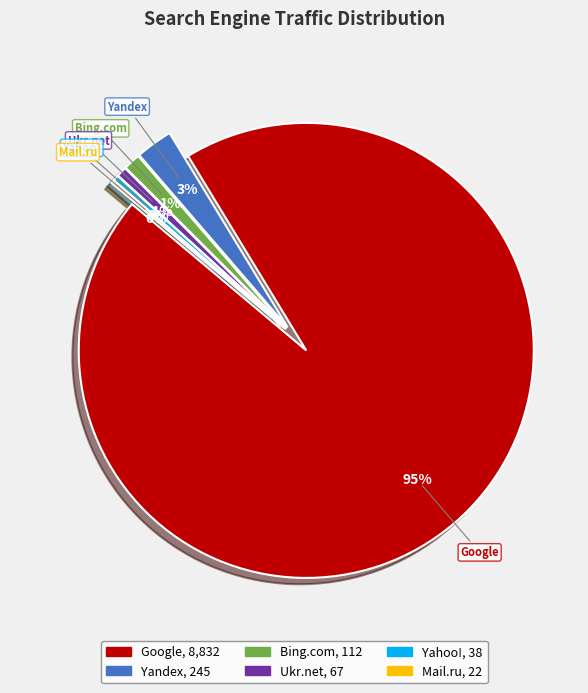

Is it true that Yahoo! is 14% of the pie?

False